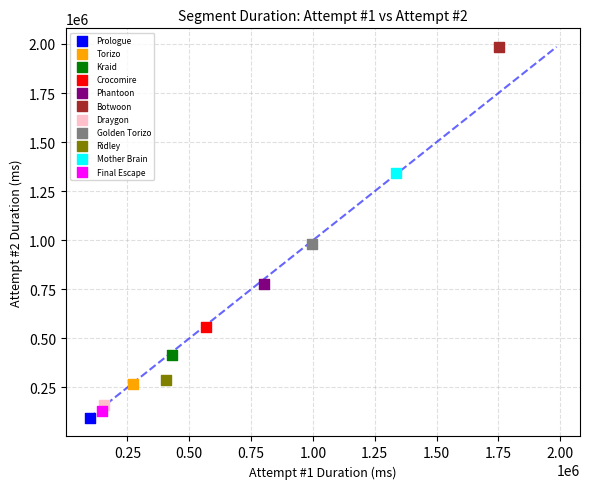

Which series reaches the maximum Y coordinate?

Botwoon